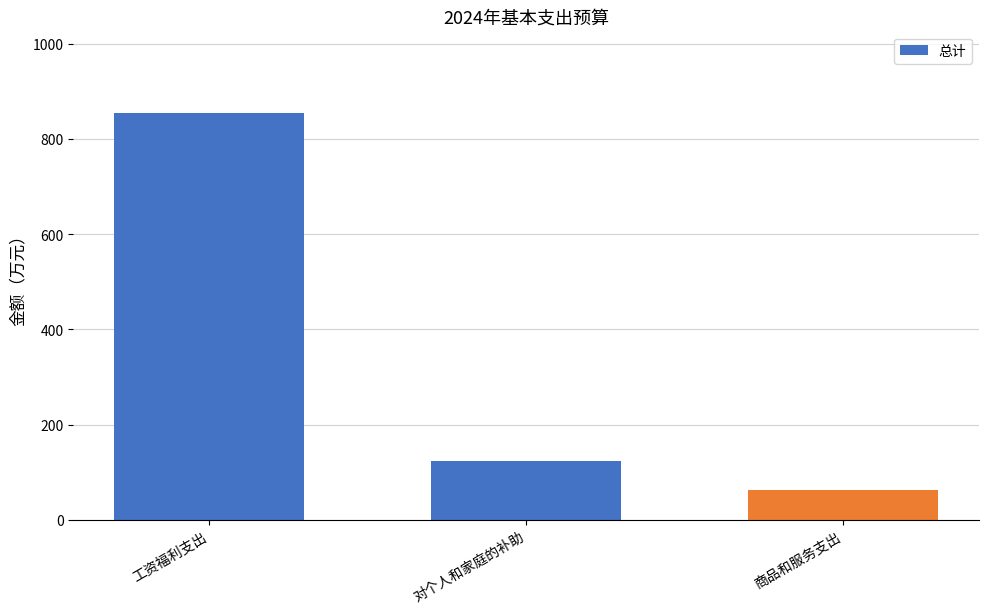

What is the sum of the values at 工资福利支出 and 商品和服务支出?

918.6